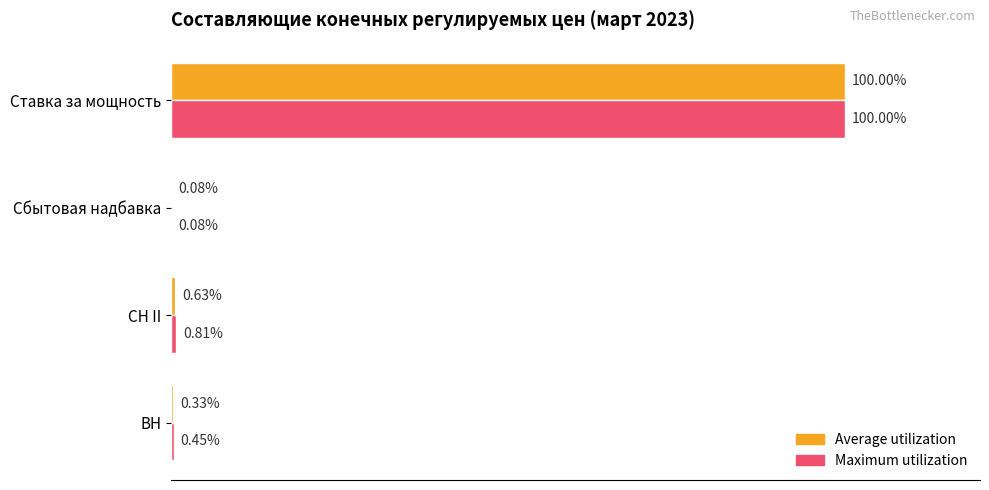

At which label is Maximum utilization closest to 50?

СН II